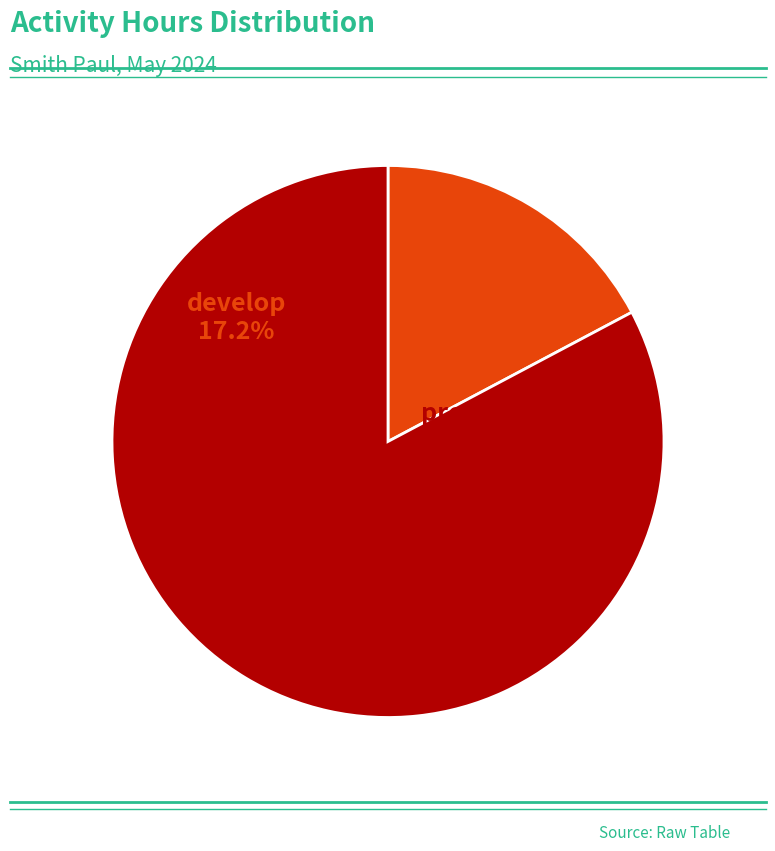

What percentage is the develop slice, to the nearest percent?

17%